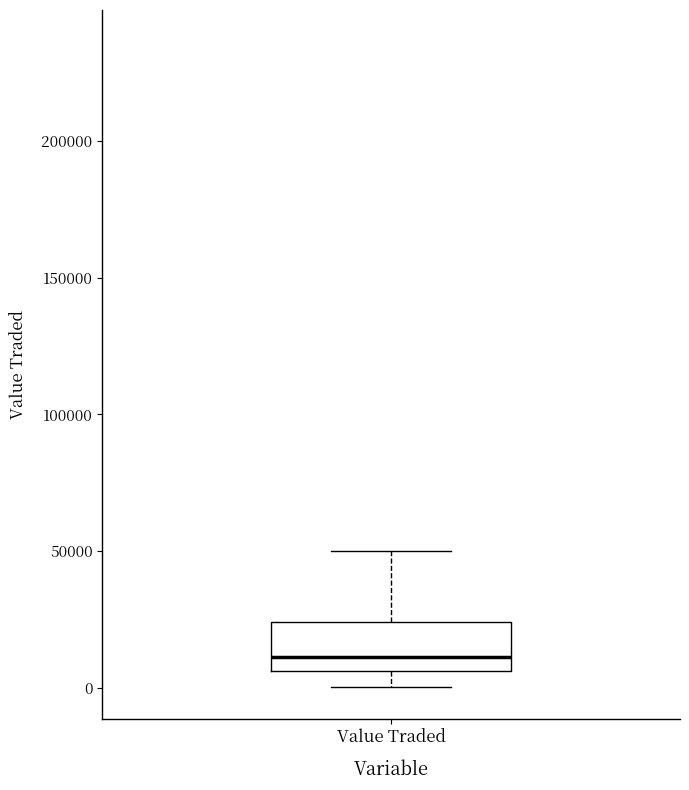

Read this box plot against the y-axis: the position of the median line, the range covered by the box, and the ends of both whiskers. The values are not printed on the chart, so give them approximately, as read against the axis.

median 10000, box 5000 to 25000, whiskers 0 to 50000